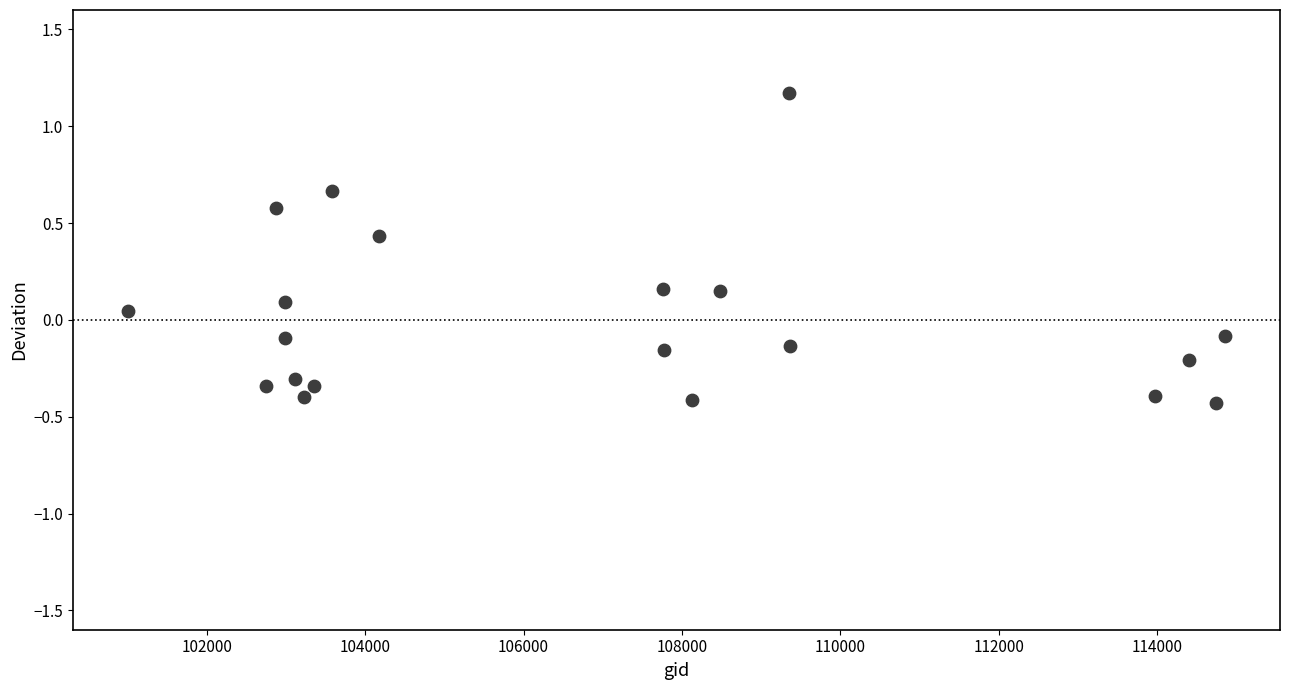

What is the range of Y values (max minus min)?

1.6